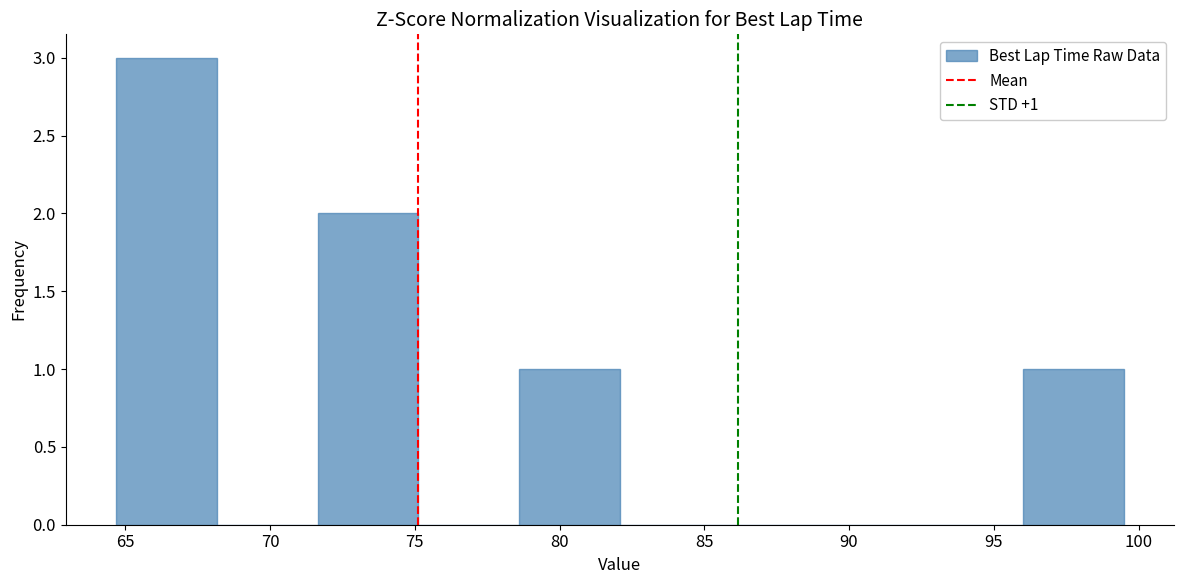

Over which range of the x-axis is the bar tallest?

64.5 to 68.0